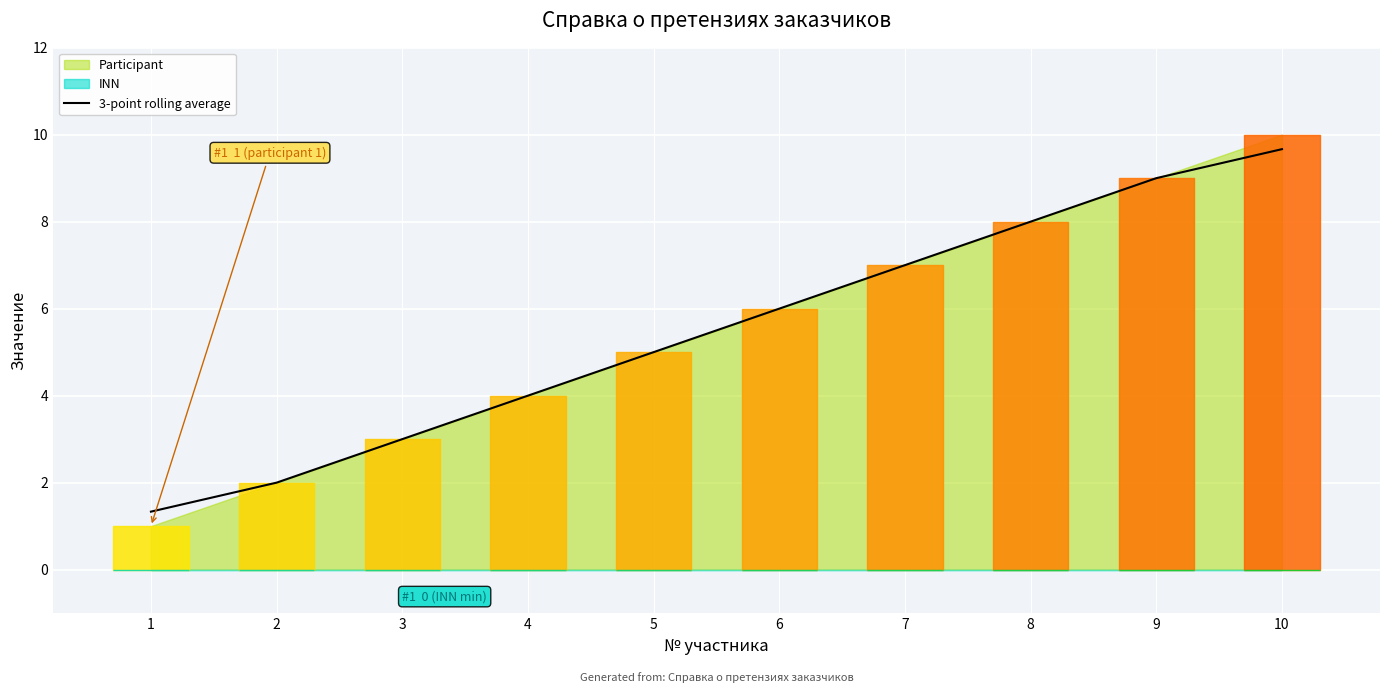

Does the chart display data point markers on the line(s)?

No